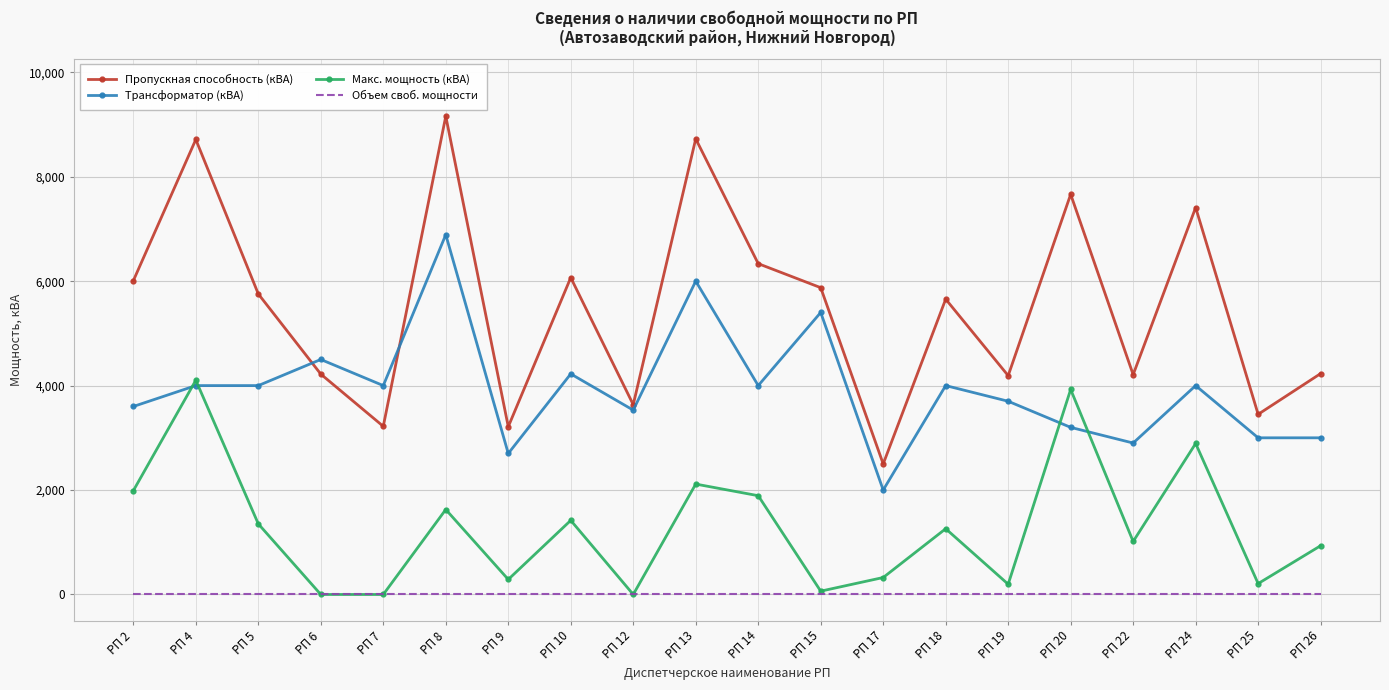

True or false: Пропускная способность (кВА) and Макс. мощность (кВА) cross at least once.

False